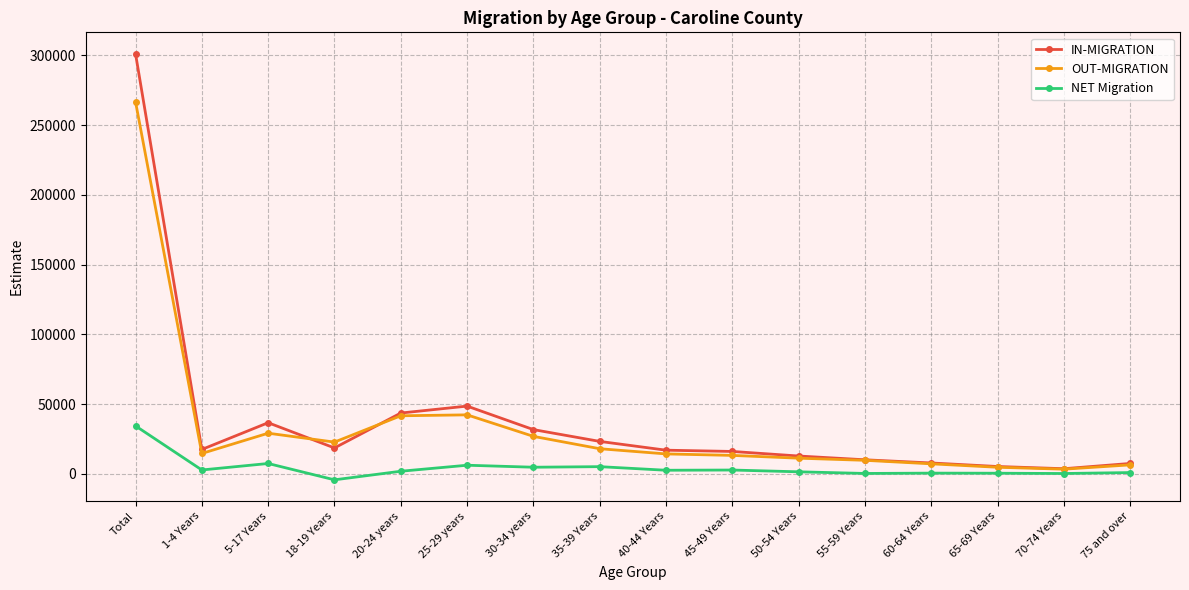

True or false: NET Migration and IN-MIGRATION intersect in this chart.

False